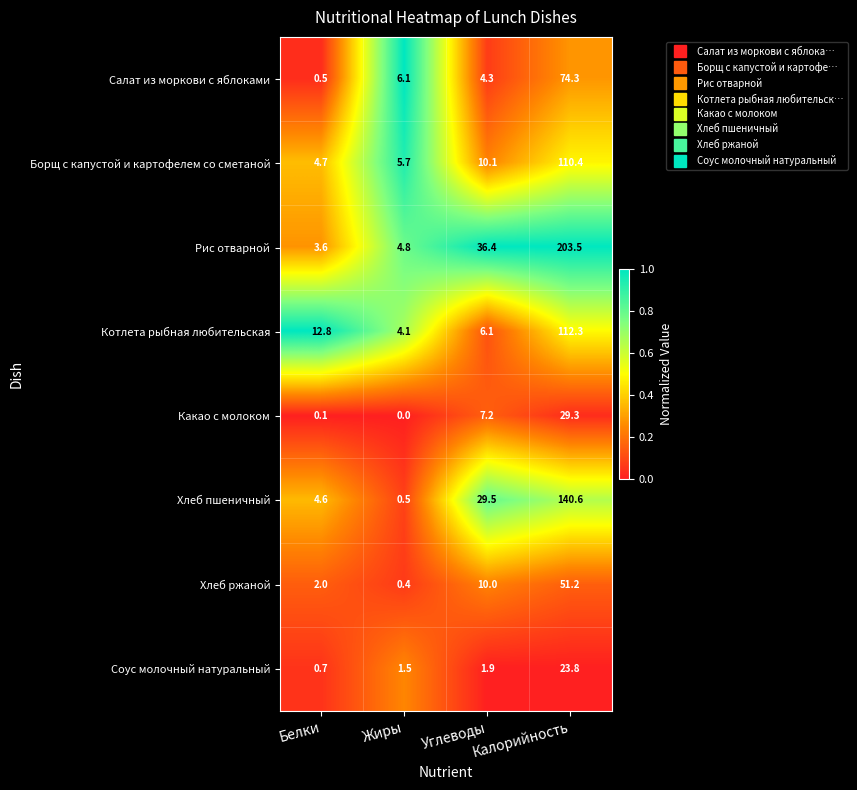

Which series has the largest total across all categories?

Рис отварной